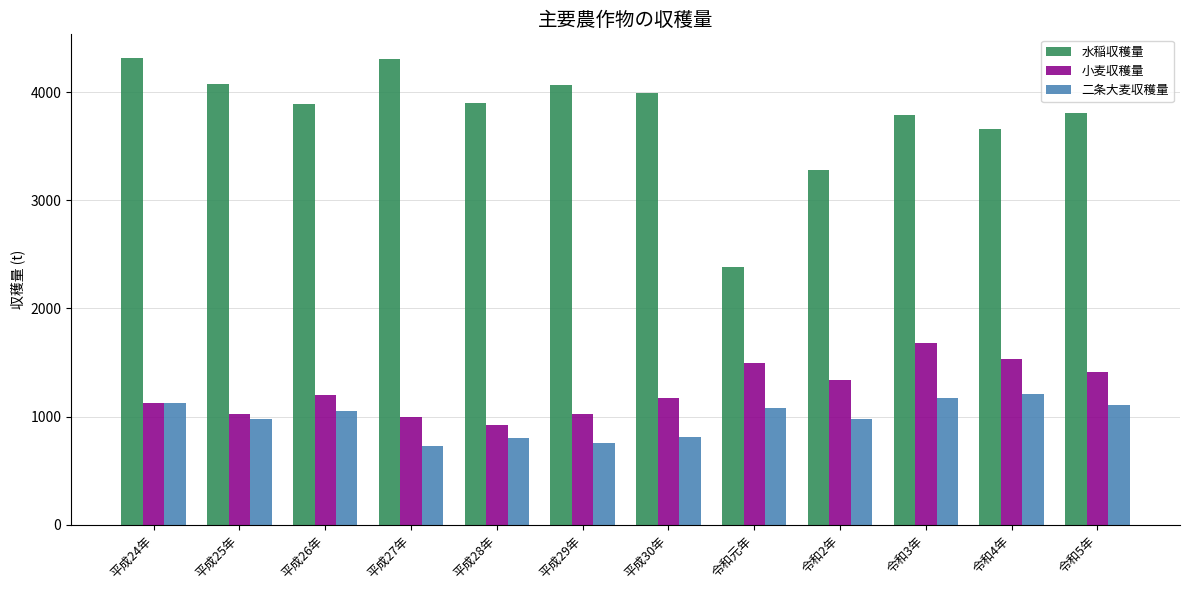

How many data points does each series have?

12